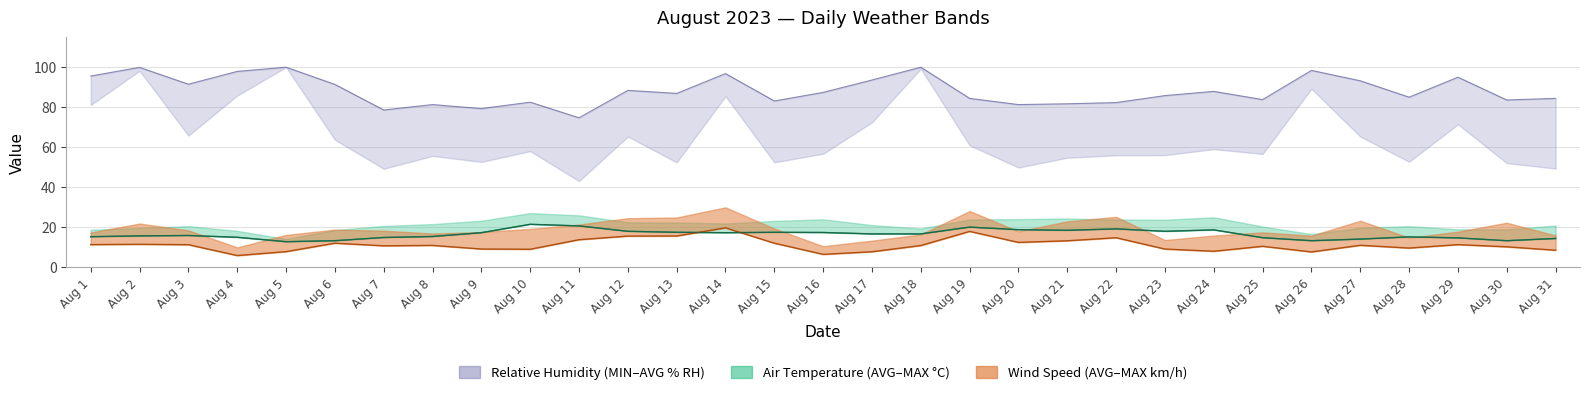

Reading left to right, list all the values displayed in this chart.

Air Temperature (AVG): 15.2	15.6	15.8	14.9	12.7	13.2	14.8	15.3	17.2	21.4	20.6	17.9	17.4	17.2	17.4	17.3	16.6	16.6	20.0	18.7	18.4	19.1	17.9	18.6	14.7	13.2	14.0	15.1	14.6	13.2	14.3
Relative Humidity (AVG): 95.6	99.9	91.5	97.9	100.0	91.4	78.6	81.3	79.3	82.5	74.7	88.4	86.9	96.8	83.1	87.4	93.6	100.0	84.4	81.3	81.7	82.3	85.8	87.9	83.8	98.4	93.2	85.0	95.0	83.6	84.4
Wind Speed (AVG): 11.2	11.4	11.2	5.8	7.7	11.9	10.7	10.8	9.0	8.9	13.7	15.5	15.6	19.6	12.0	6.4	7.7	10.8	17.9	12.3	13.2	14.7	9.0	7.9	10.4	7.6	10.9	9.5	11.2	10.1	8.4